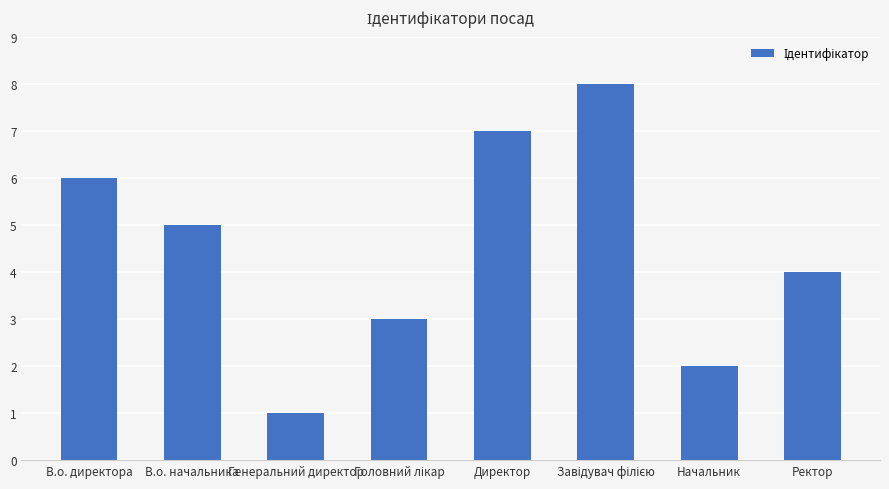

Reading left to right, list all the values displayed in this chart.

6	5	1	3	7	8	2	4